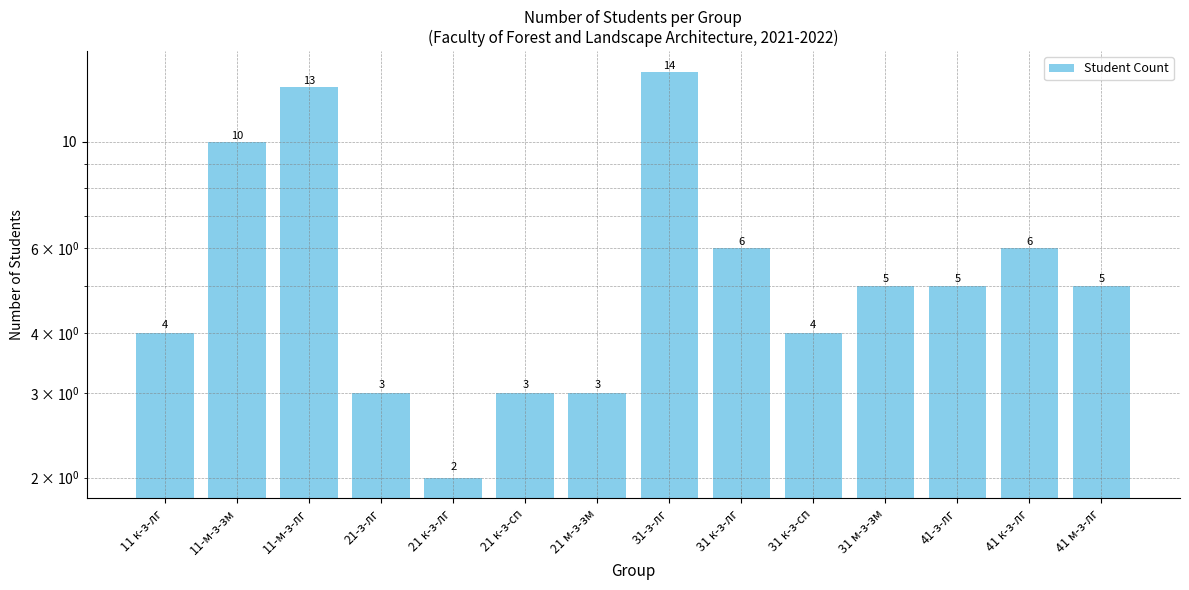

Between 21-з-лг and 31 м-з-зм, which is larger?

31 м-з-зм